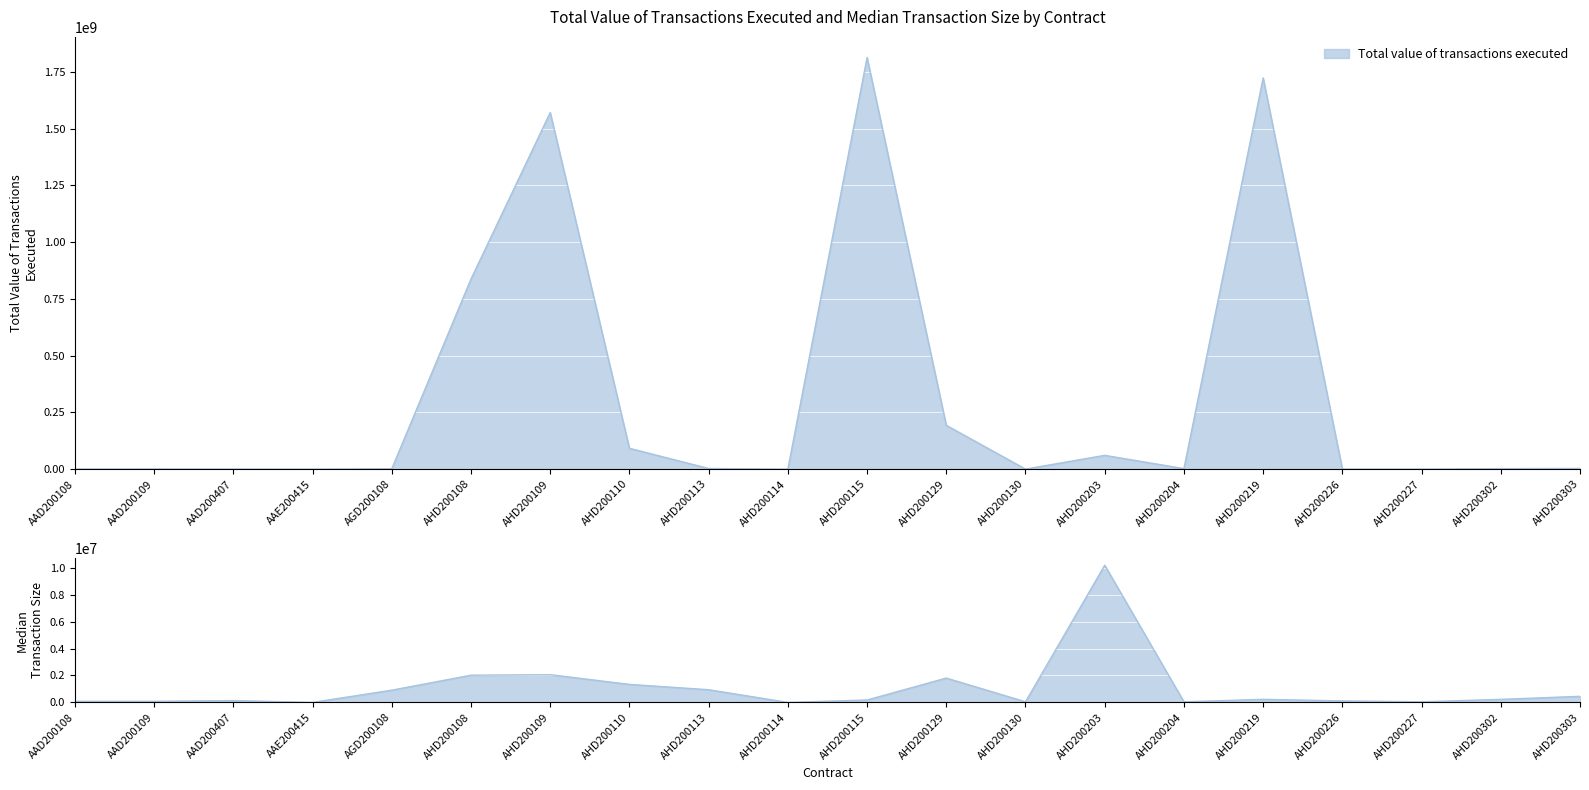

Count the number of data series in this chart.

2